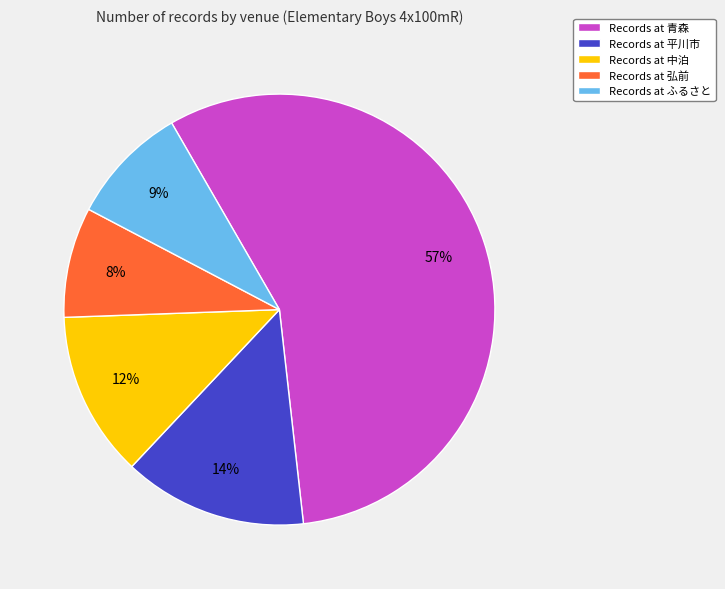

Combined, do Records at 青森 and Records at ふるさと account for over 50%?

Yes